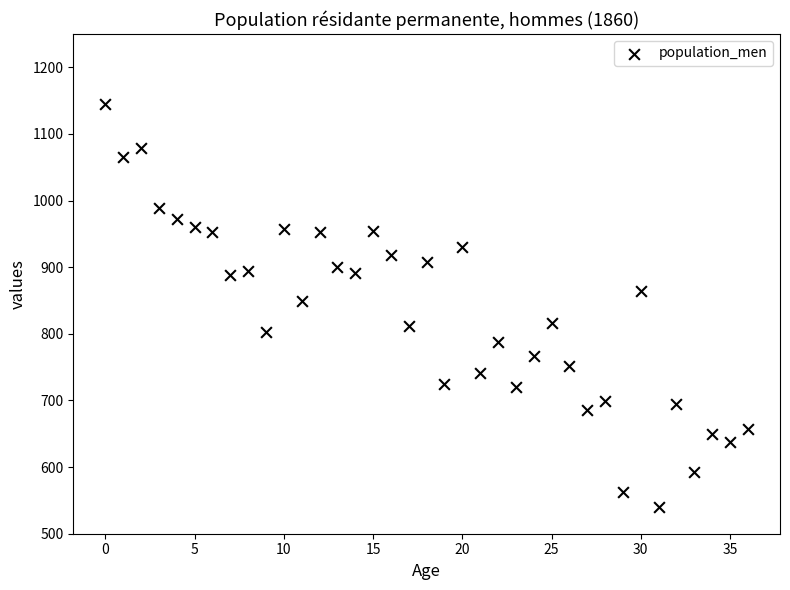

What is the range of Y values (max minus min)?

605